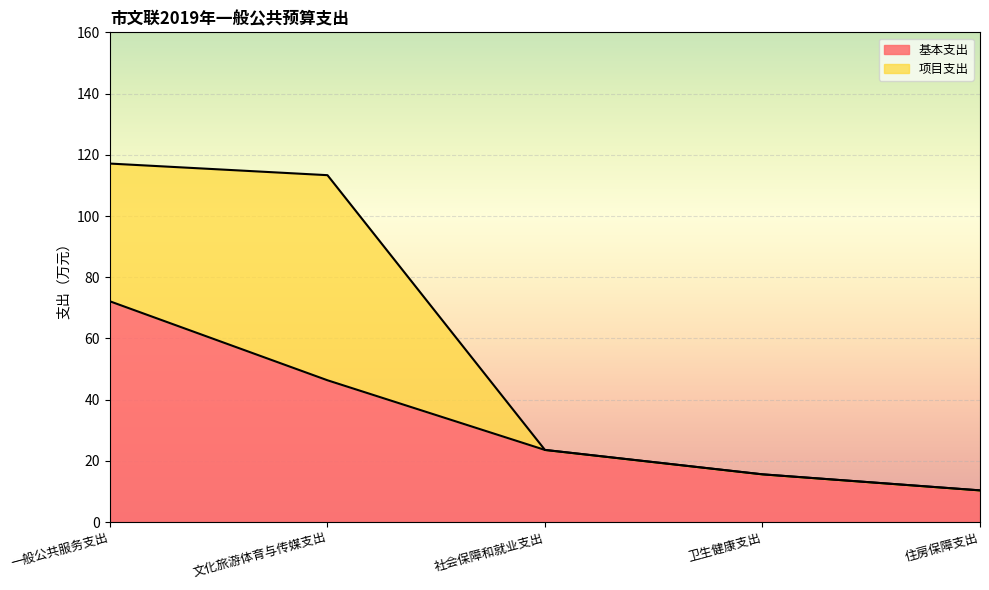

List the labels in order of value, largest first.

一般公共服务支出, 文化旅游体育与传媒支出, 社会保障和就业支出, 卫生健康支出, 住房保障支出